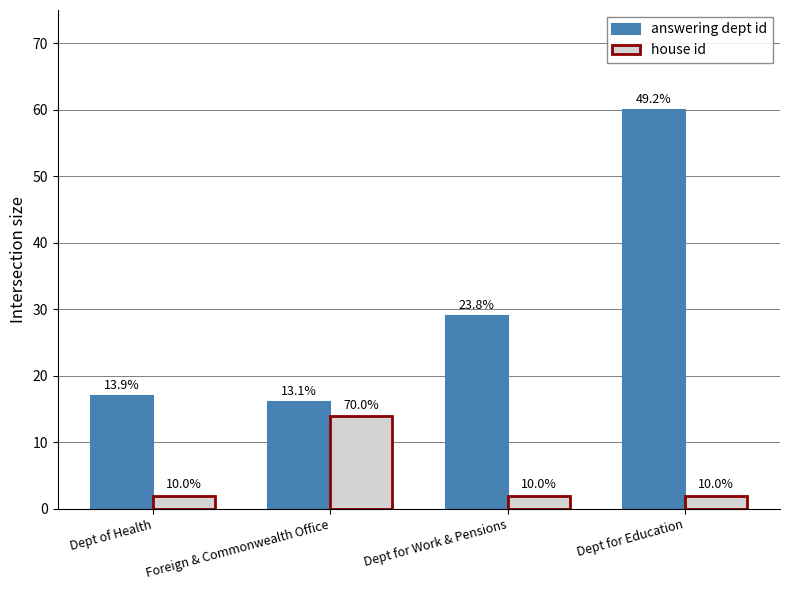

What is the sum of all answering dept id values?

122